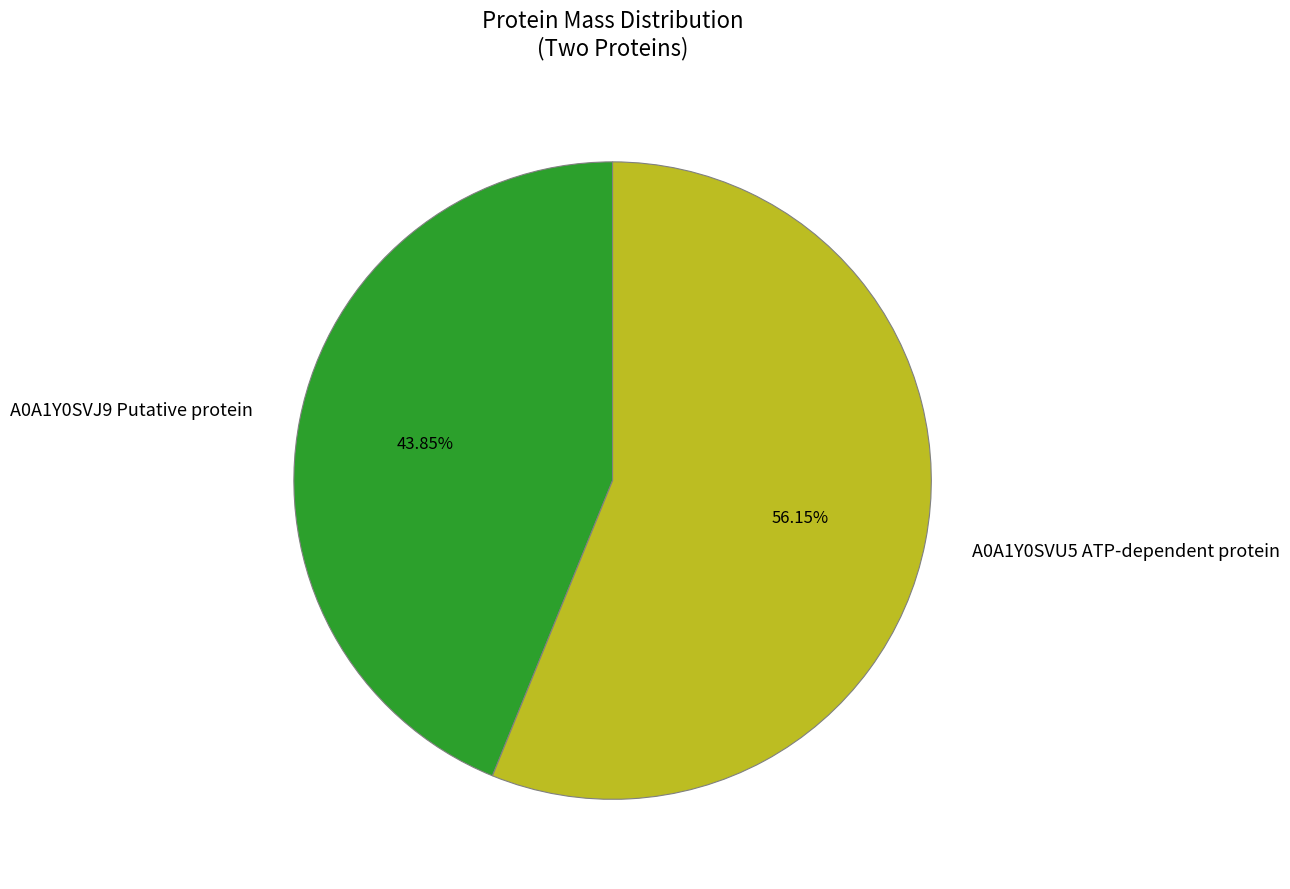

To the nearest percent, what percentage of the pie is A0A1Y0SVJ9 Putative protein?

44%